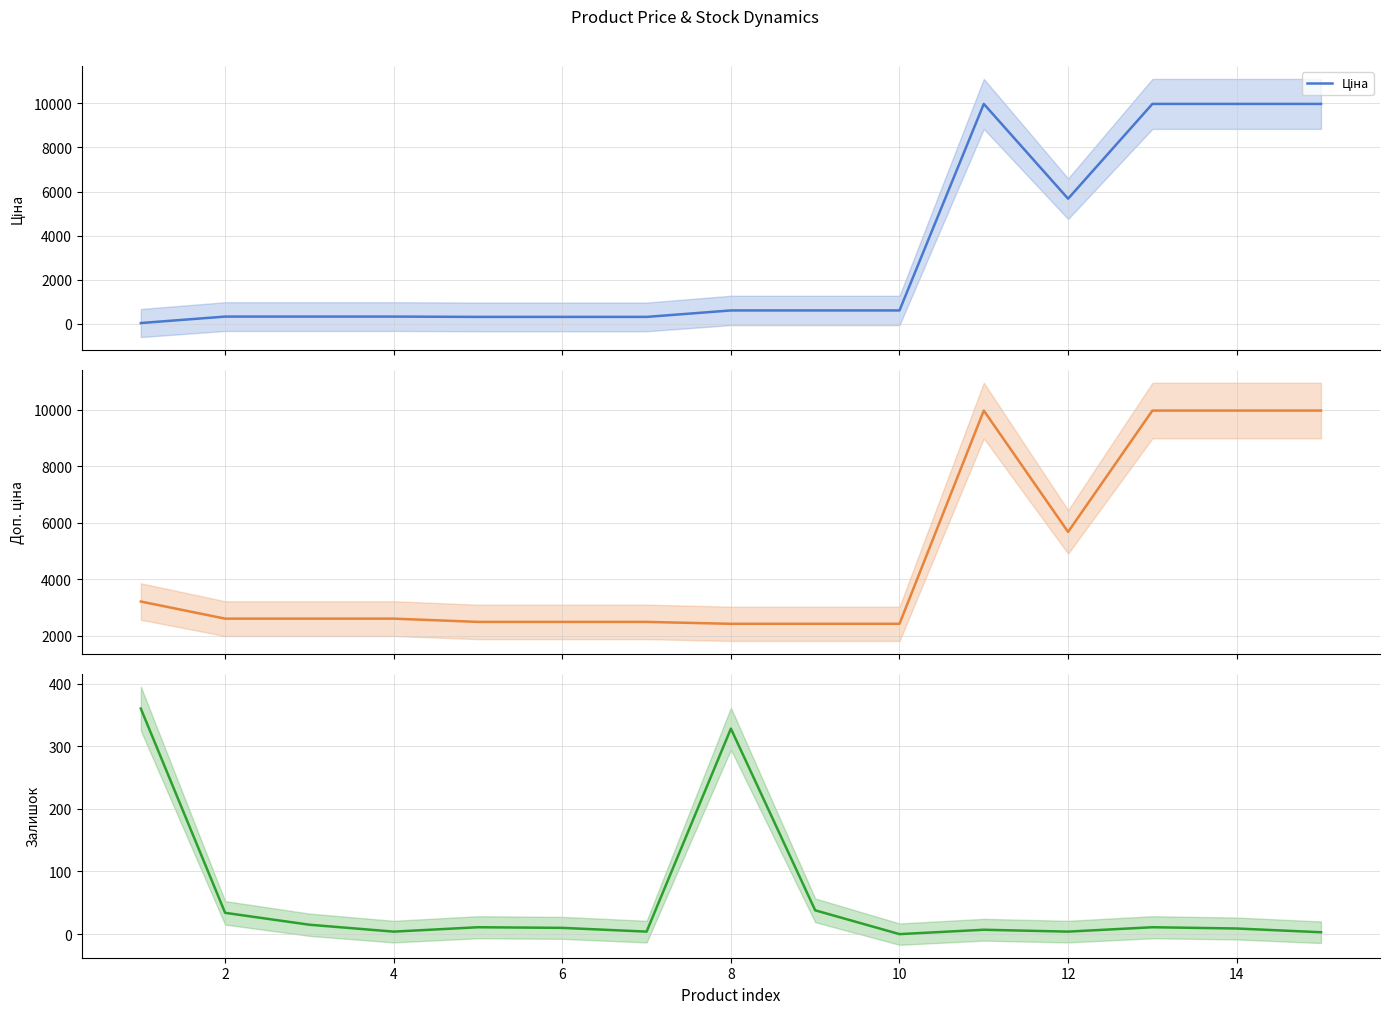

What is the label of the 14th point from the right?

2